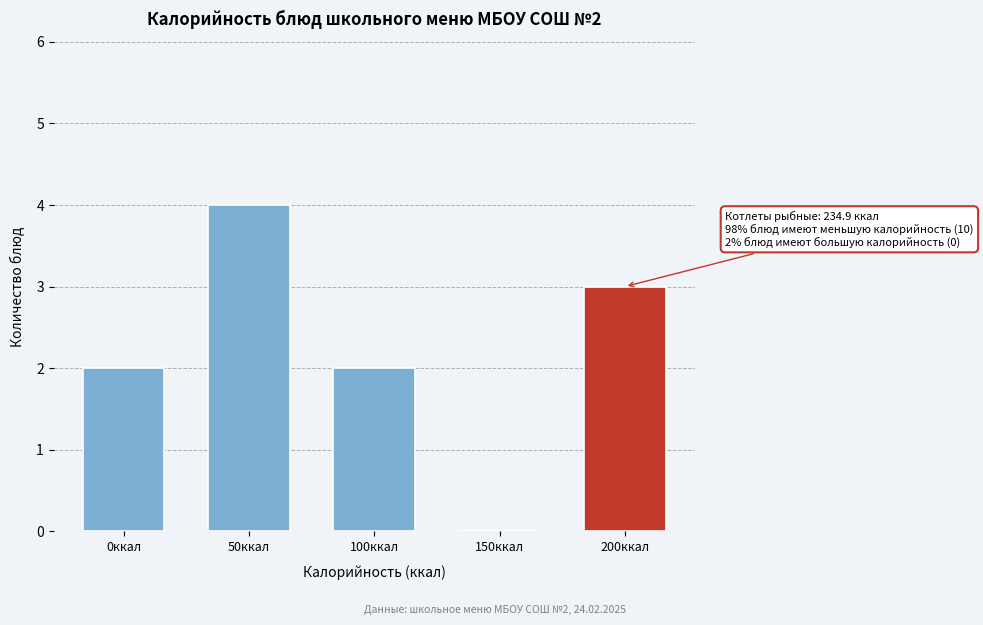

Reading right to left, list all the values displayed in this chart.

200ккал=3	150ккал=0	100ккал=2	50ккал=4	0ккал=2